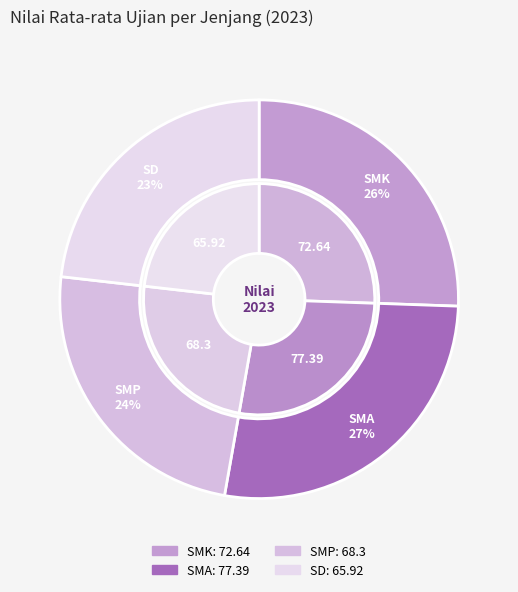

How many segments does this pie chart have?

4